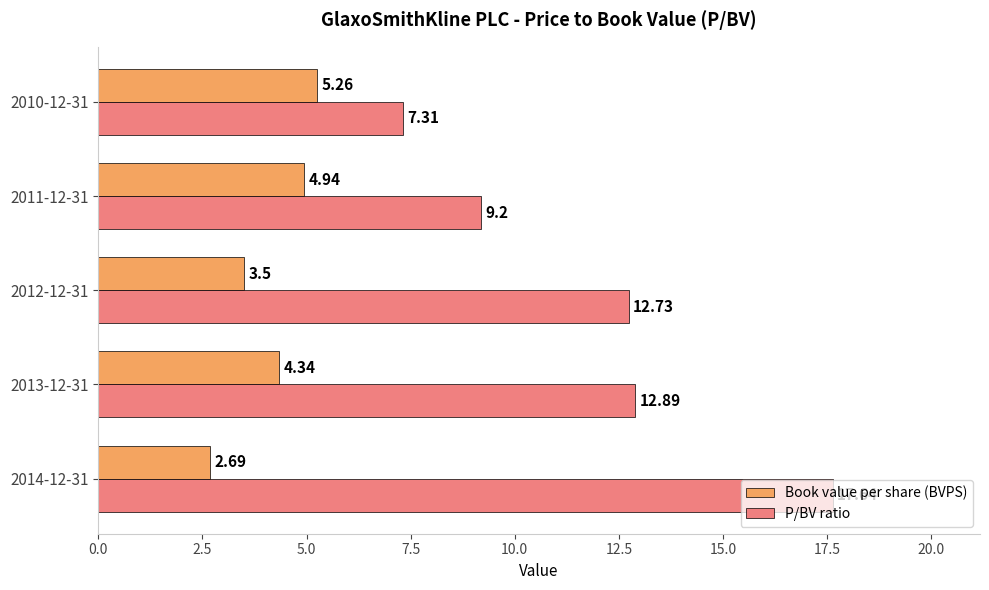

Which series has the widest spread of values?

P/BV ratio